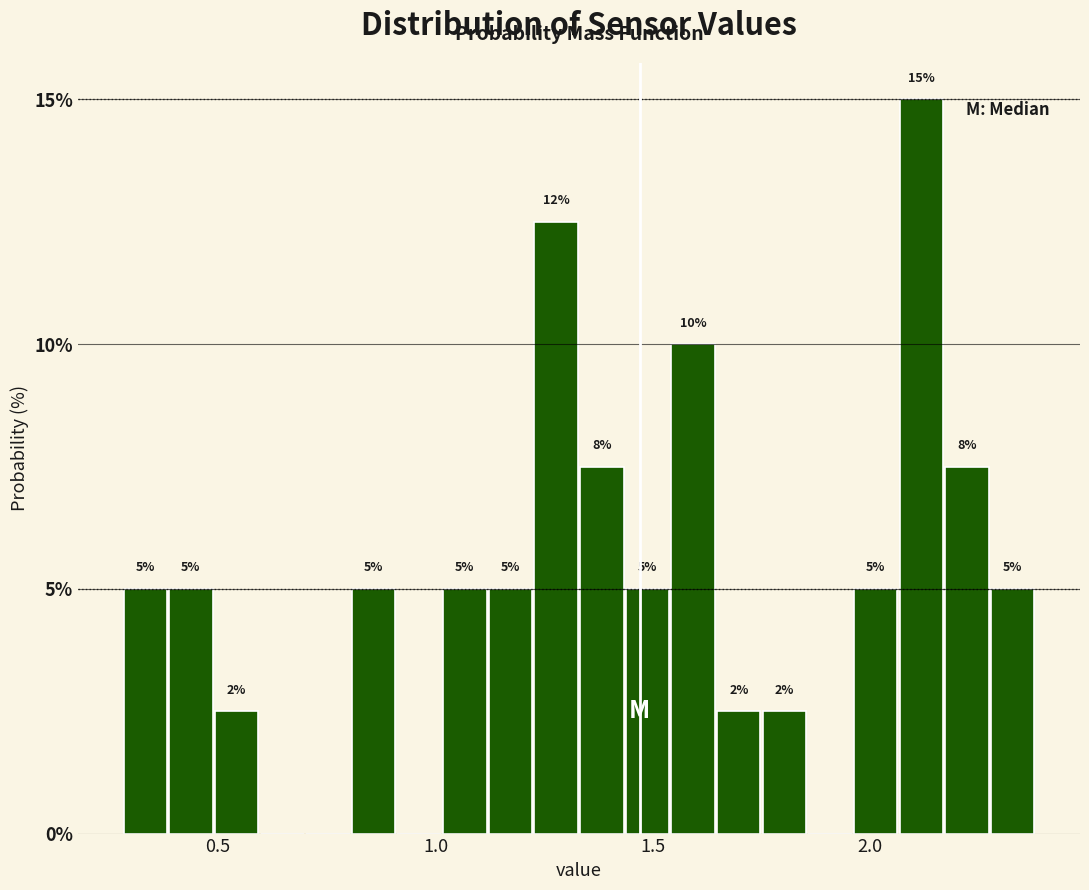

Read against the x-axis, roughly where is the centre of the tallest bar?

2.10